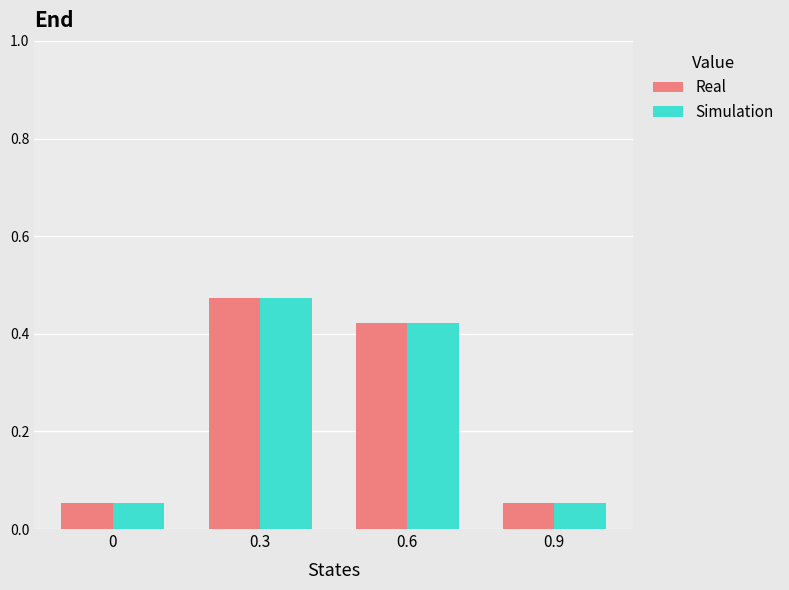

At which category is the sum across all series the highest?

0.3